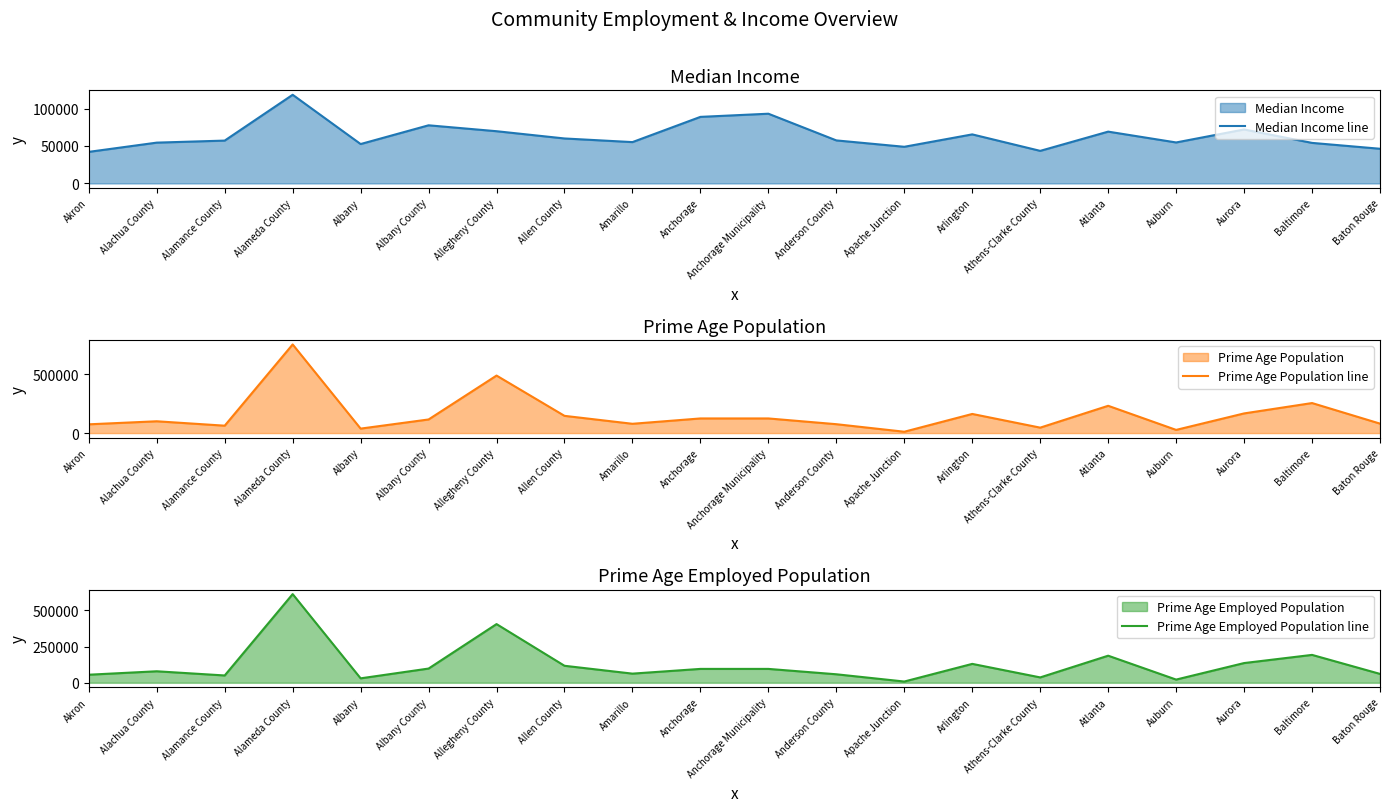

True or false: Prime Age Population line and Prime Age Employed Population line cross at least once.

False